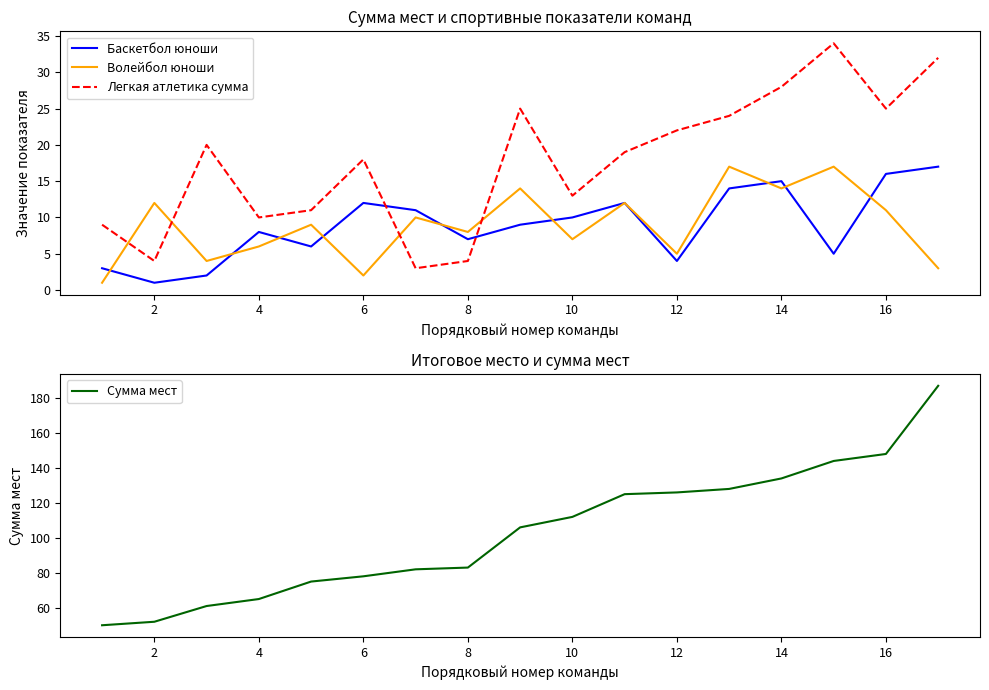

Which series ends up on top after the final intersection of Легкая атлетика сумма and Волейбол юноши?

Легкая атлетика сумма